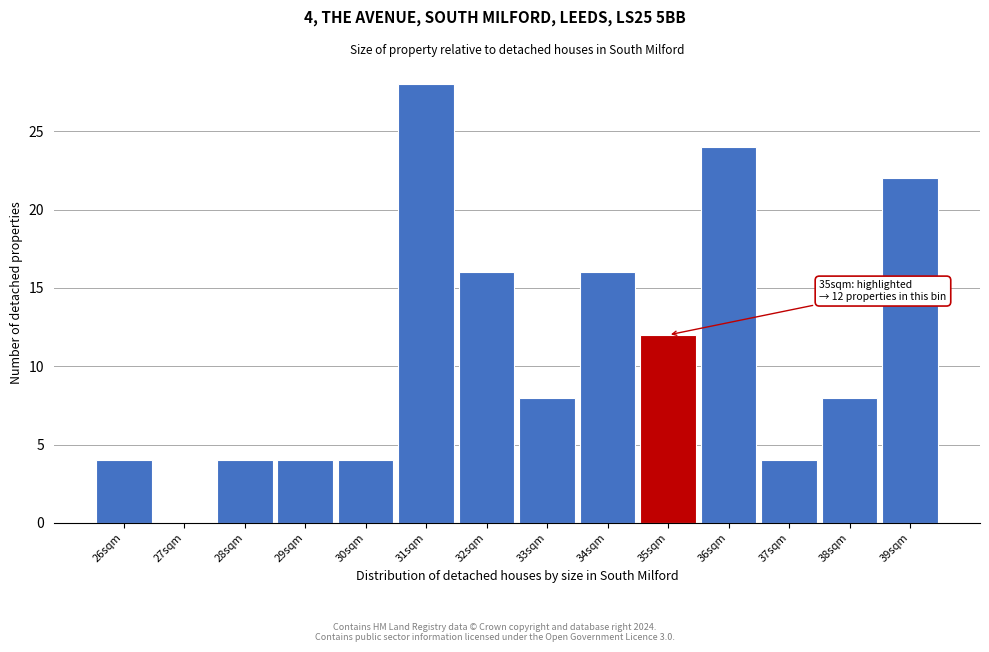

Reading right to left, transcribe all the data shown in this chart.

39sqm=22	38sqm=8	37sqm=4	36sqm=24	35sqm=12	34sqm=16	33sqm=8	32sqm=16	31sqm=28	30sqm=4	29sqm=4	28sqm=4	27sqm=0	26sqm=4